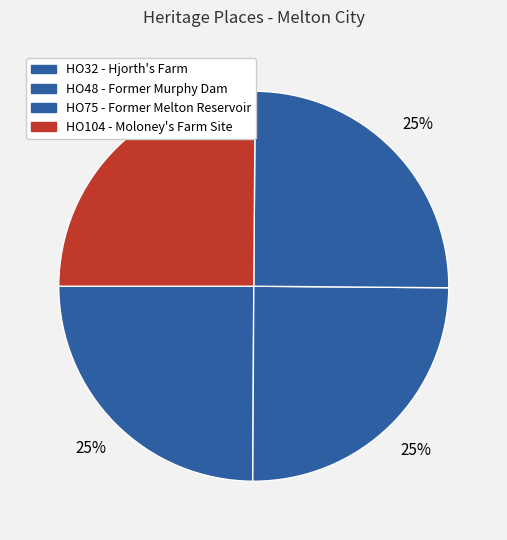

Count the number of slices in the pie.

4